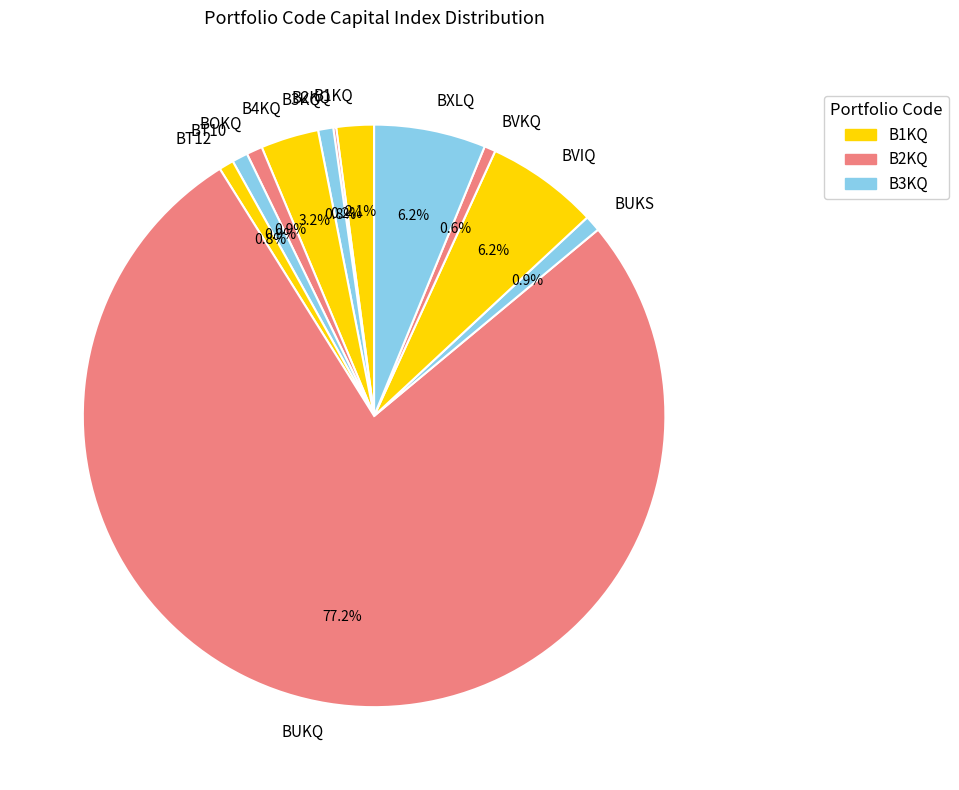

Which category accounts for the majority?

BUKQ